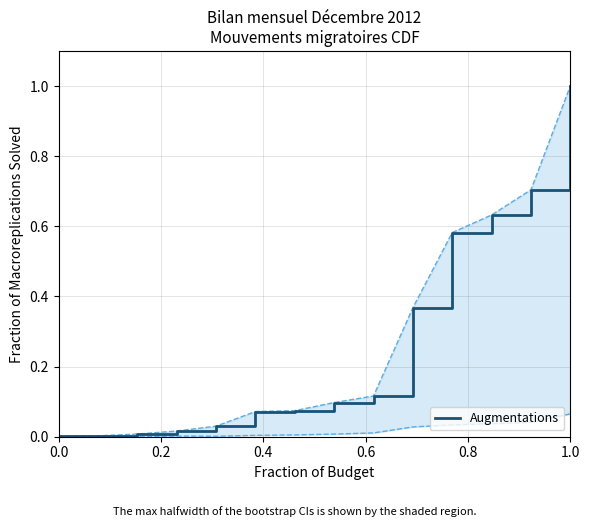

Does the chart display data point markers on the line(s)?

No